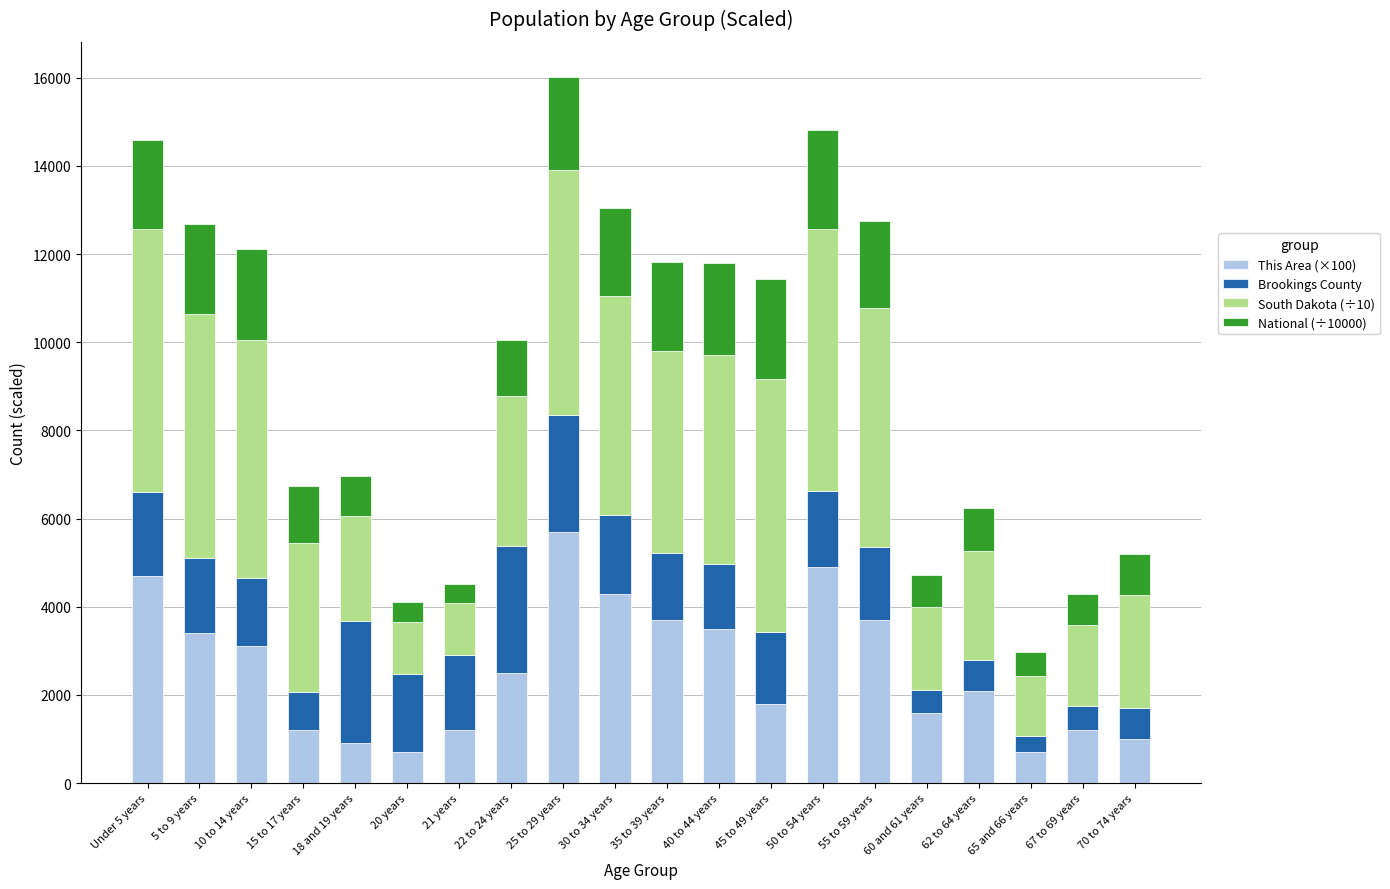

What is the total value across all series at 50 to 54 years?

14805.7